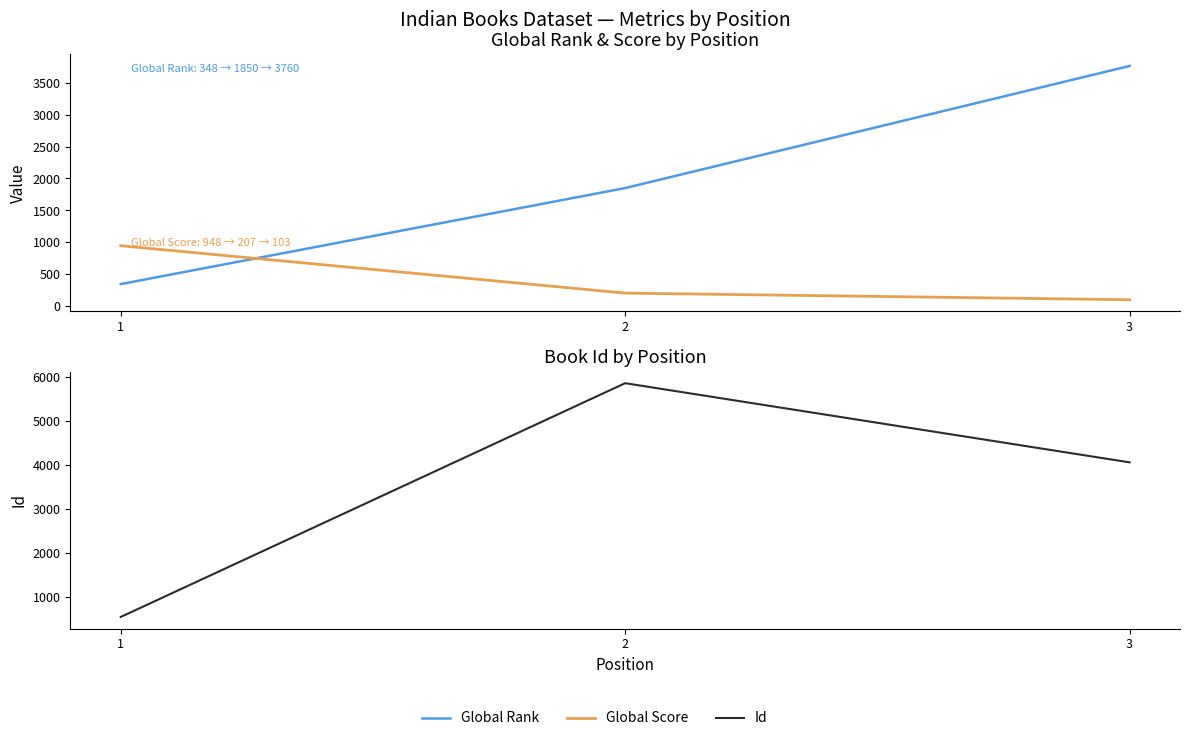

What is the difference between the Id values at 1 and 2?

5322